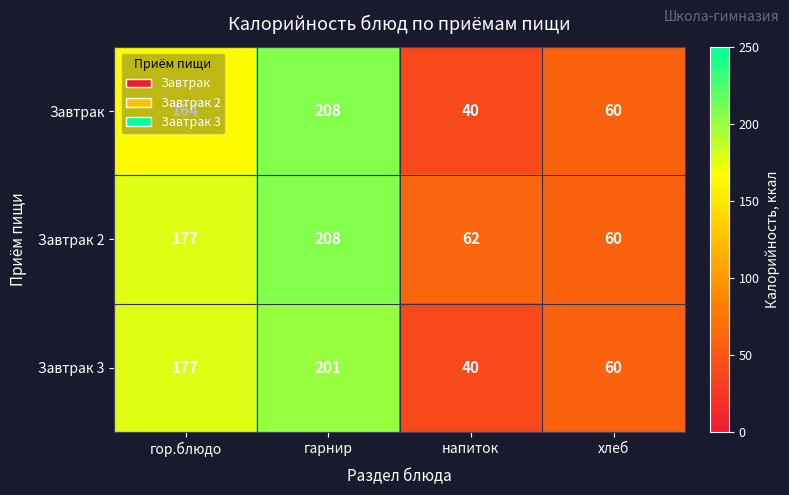

The Завтрак series shows 59 at напиток. True or false?

False